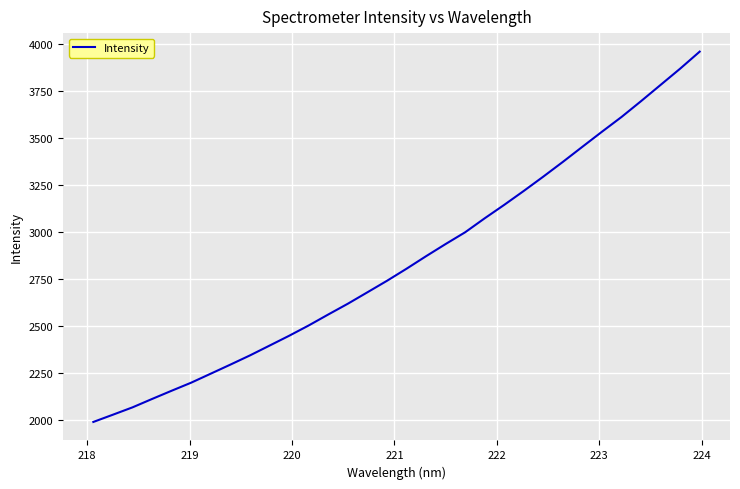

What is the greatest value displayed?

3958.5